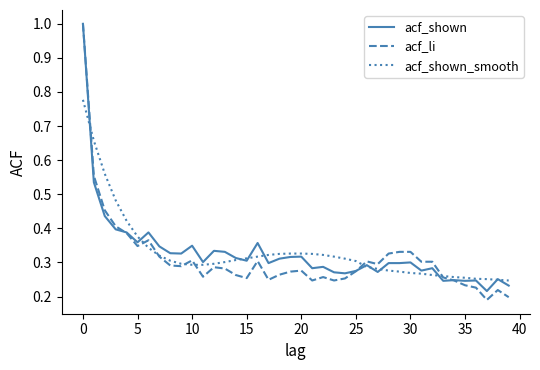

Which series has the largest range (max minus min)?

acf_li